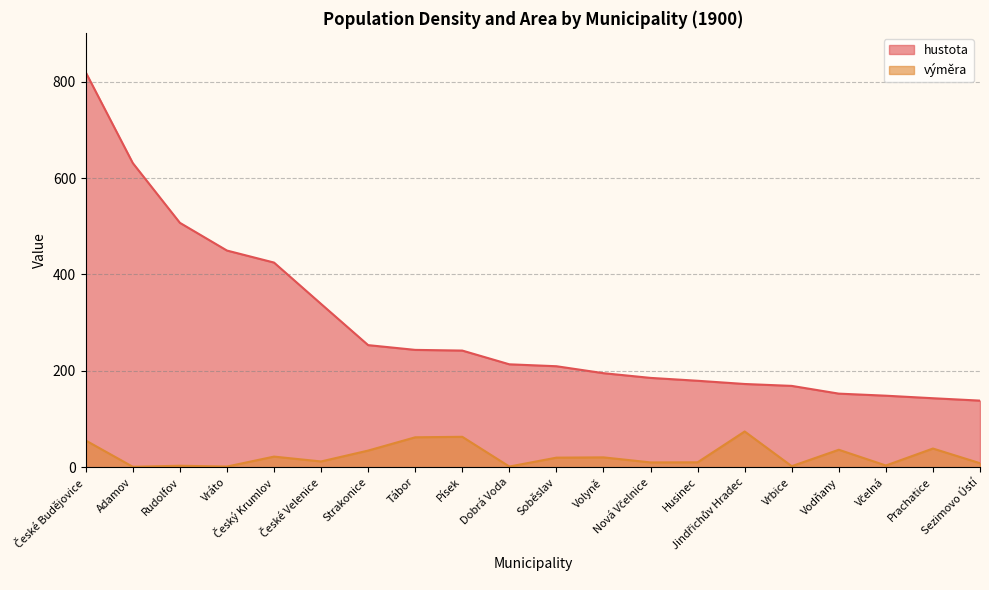

What is the sum of the výměra values at Včelná and Prachatice?

42.6